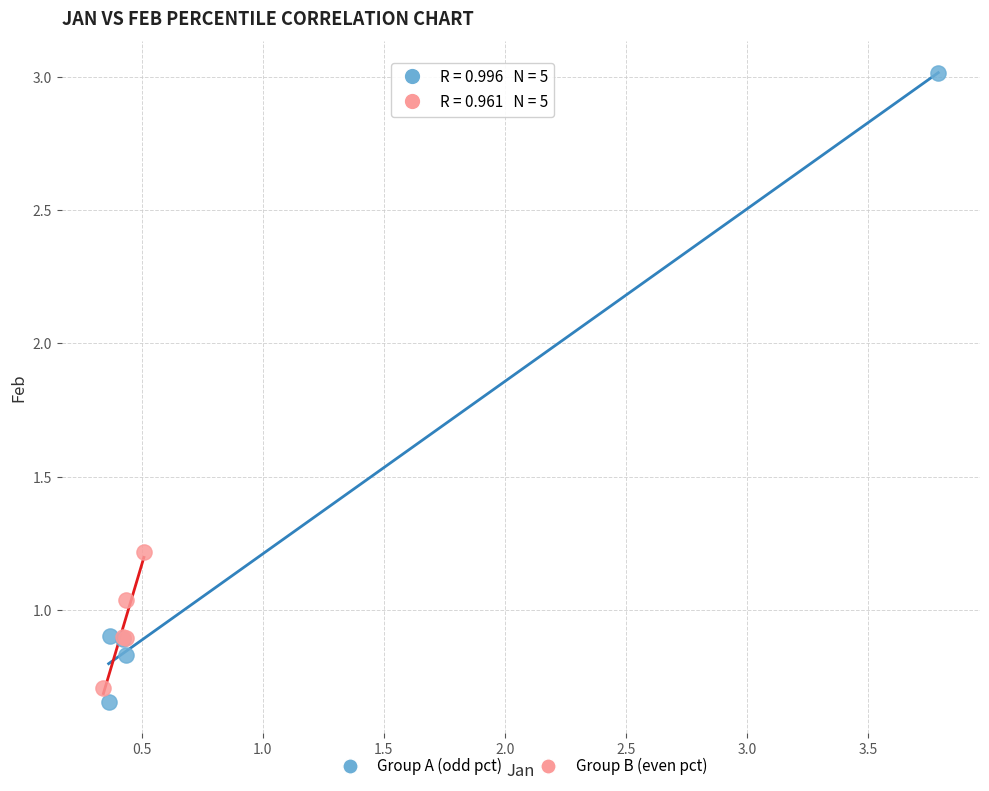

Which series contains the lowest Y value?

Group A (odd pct)